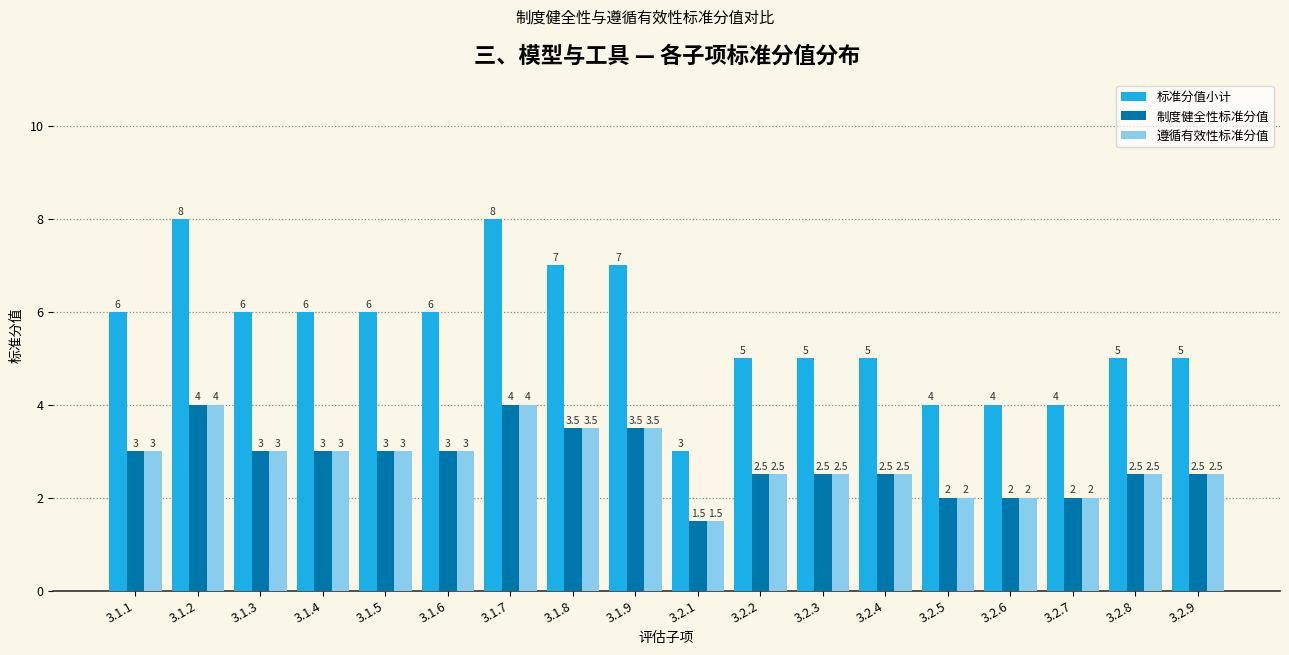

How many data points in 遵循有效性标准分值 are less than 3?

9